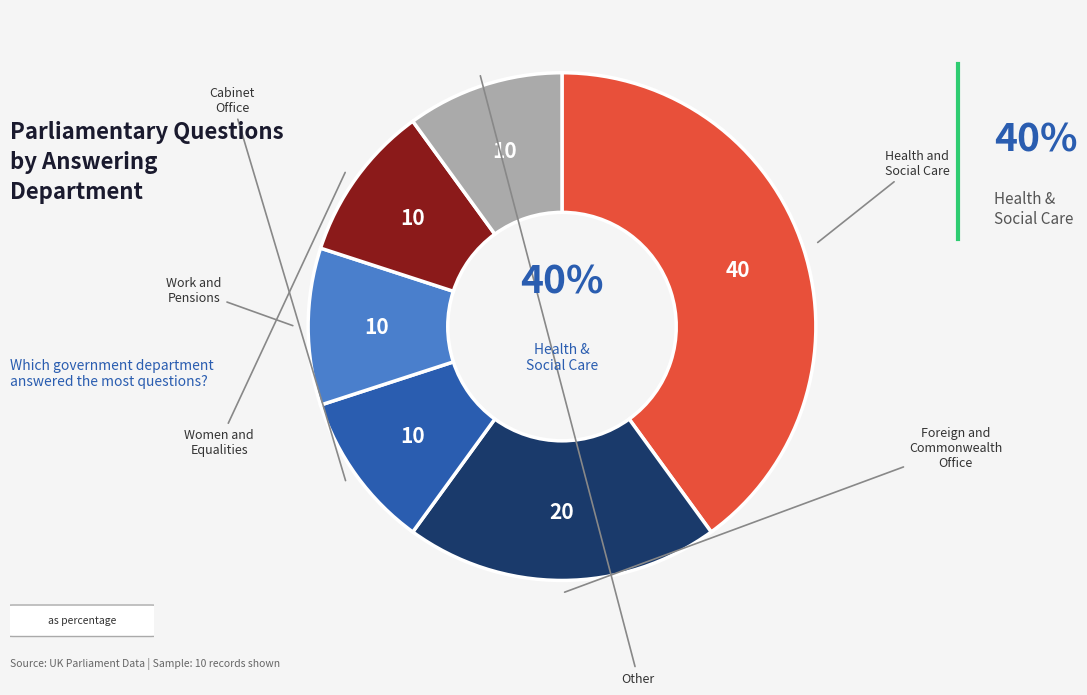

To the nearest percent, what is the difference between the largest and smallest slice percentages?

30%